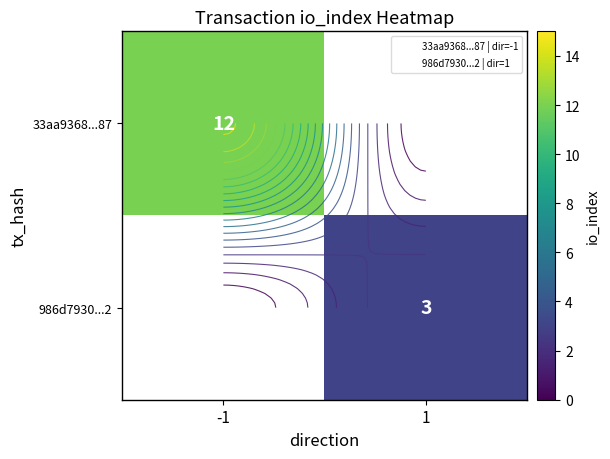

What is the smallest value displayed?

3.0